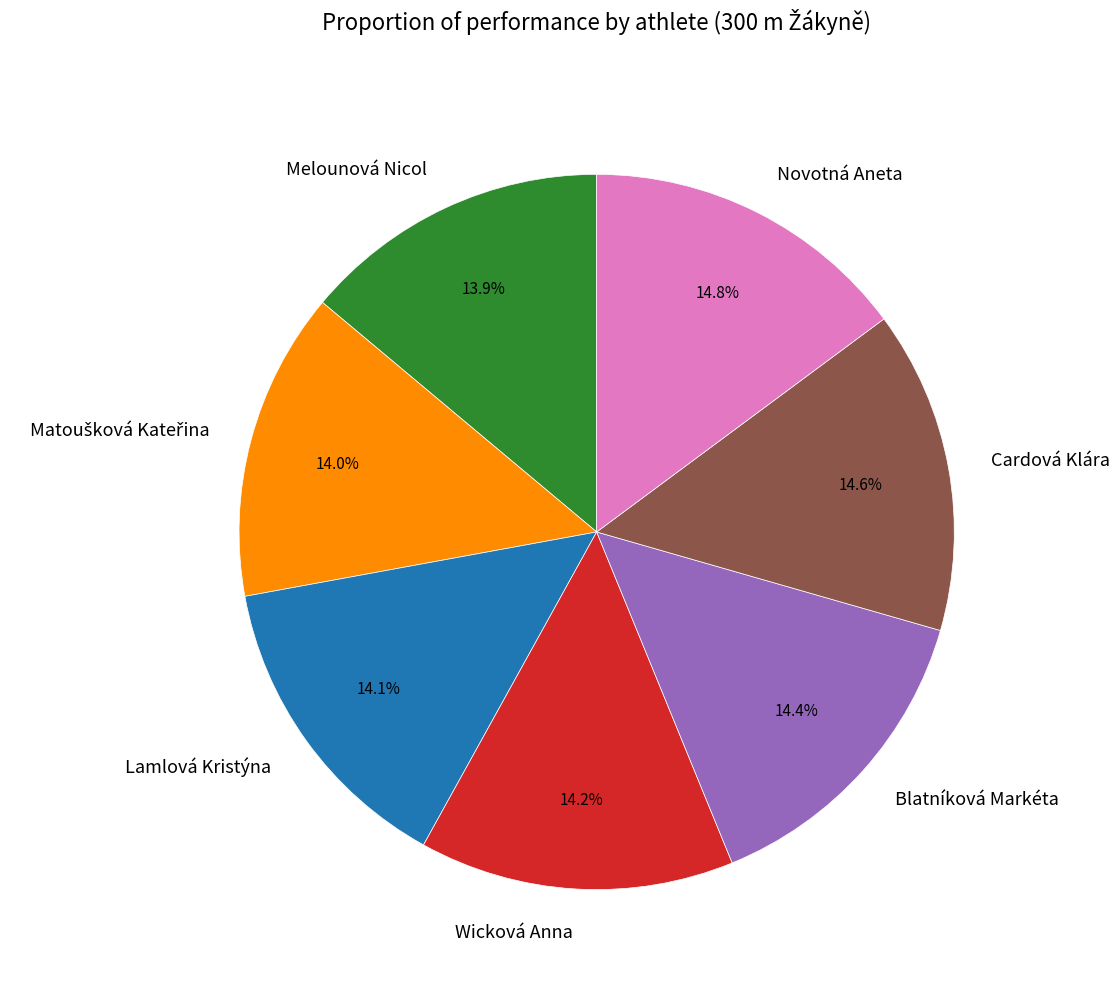

To the nearest percent, what is the combined percentage of Blatníková Markéta and Melounová Nicol?

28%